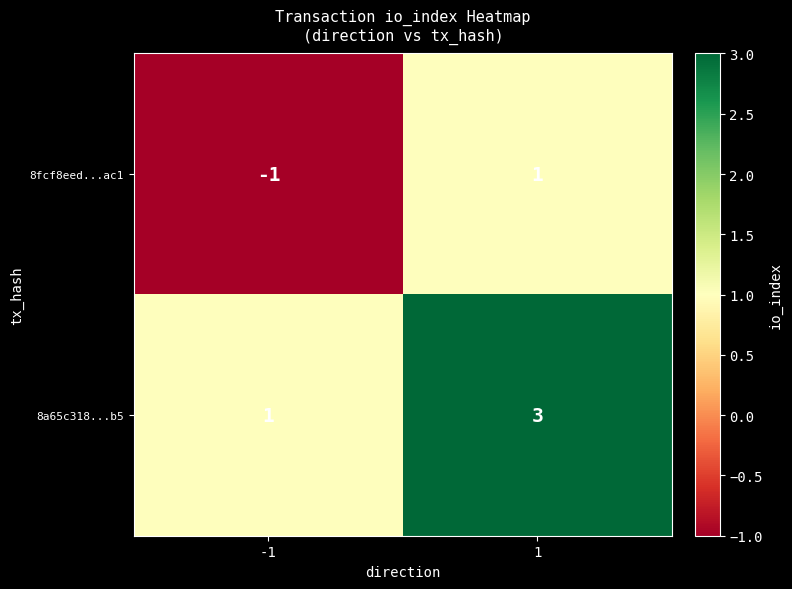

Which category has the highest value across all series?

1